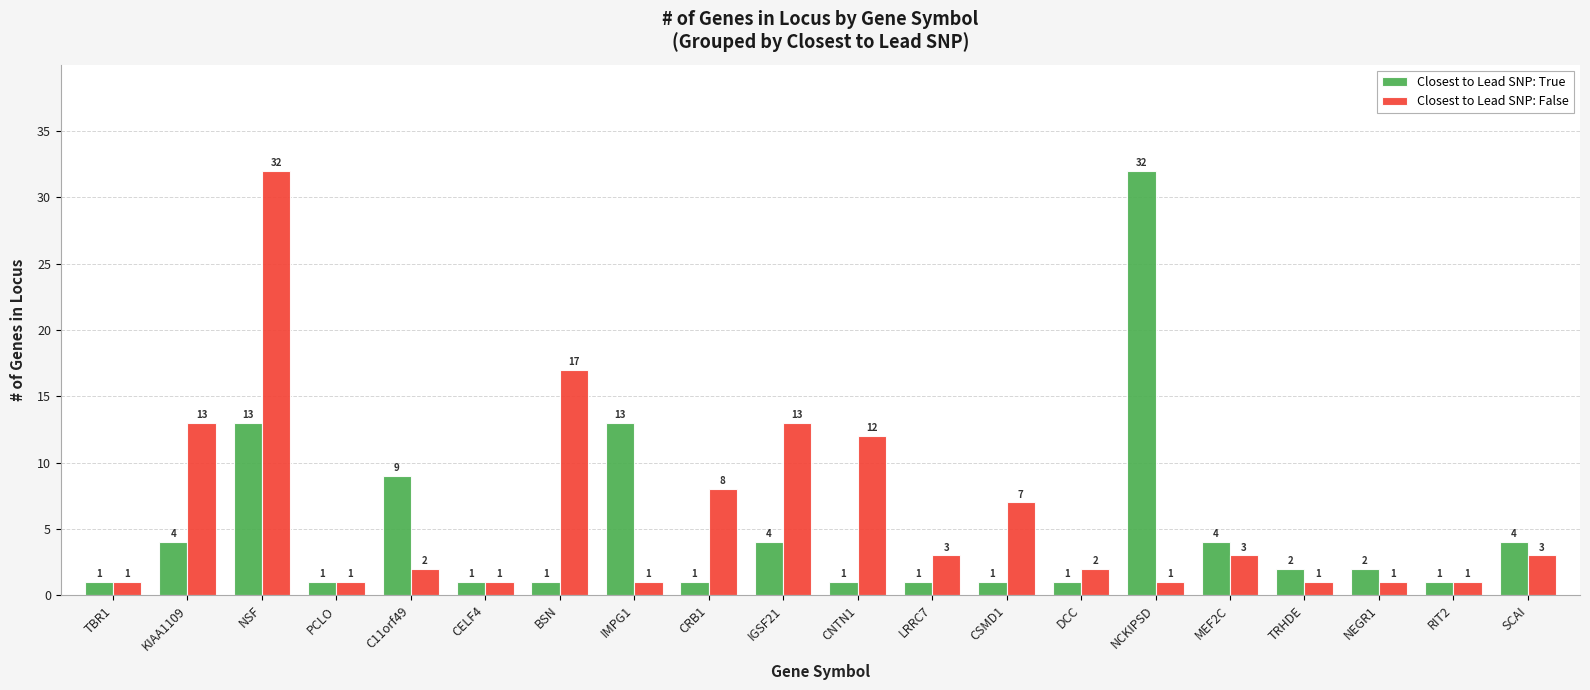

Which series has the largest total across all categories?

Closest to Lead SNP: False